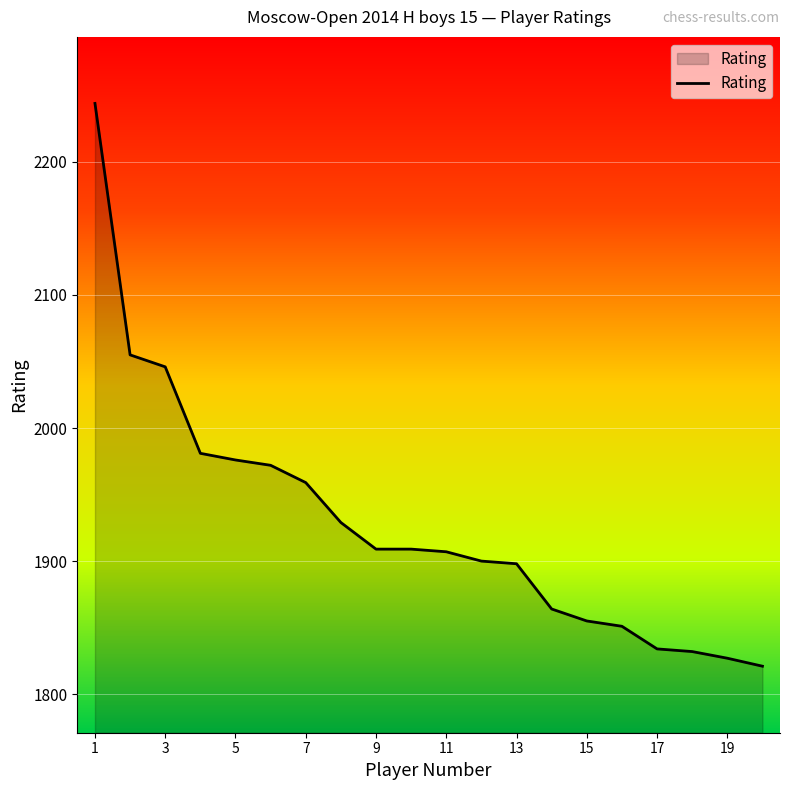

What is the smallest value displayed?

1821